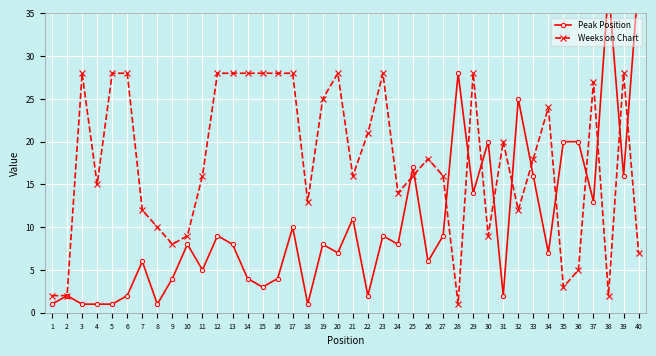

Is this an area chart (filled region under the line)?

No